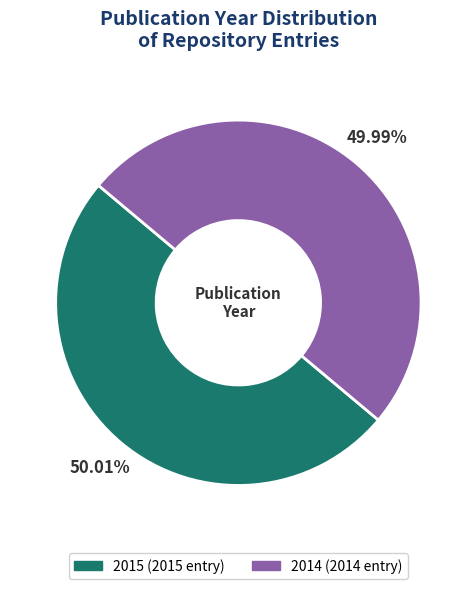

To the nearest percent, what is the combined percentage of 2015 and 2014?

100%